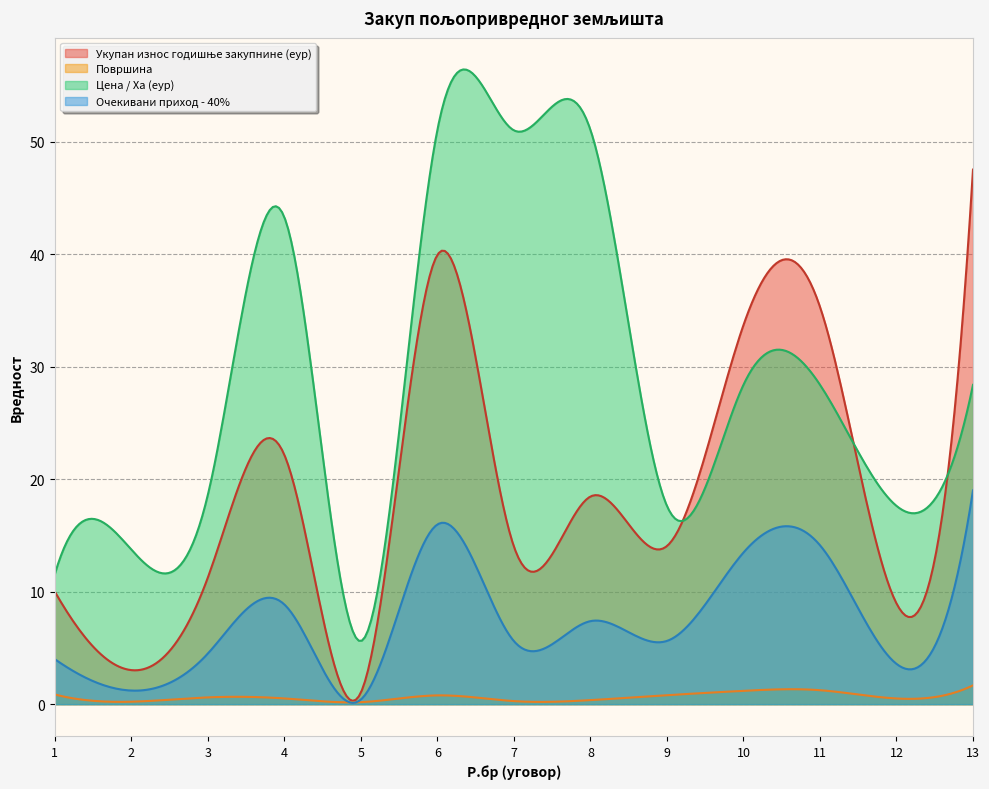

What is the total value across all series at 7?

70.9